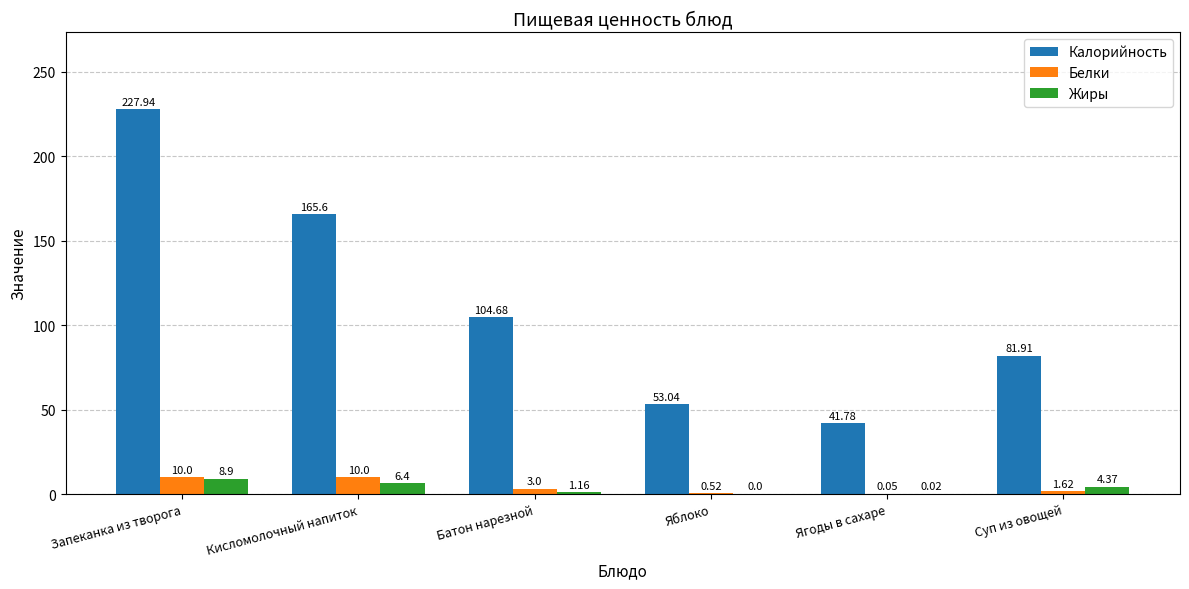

At which label is Белки closest to 5?

Батон нарезной